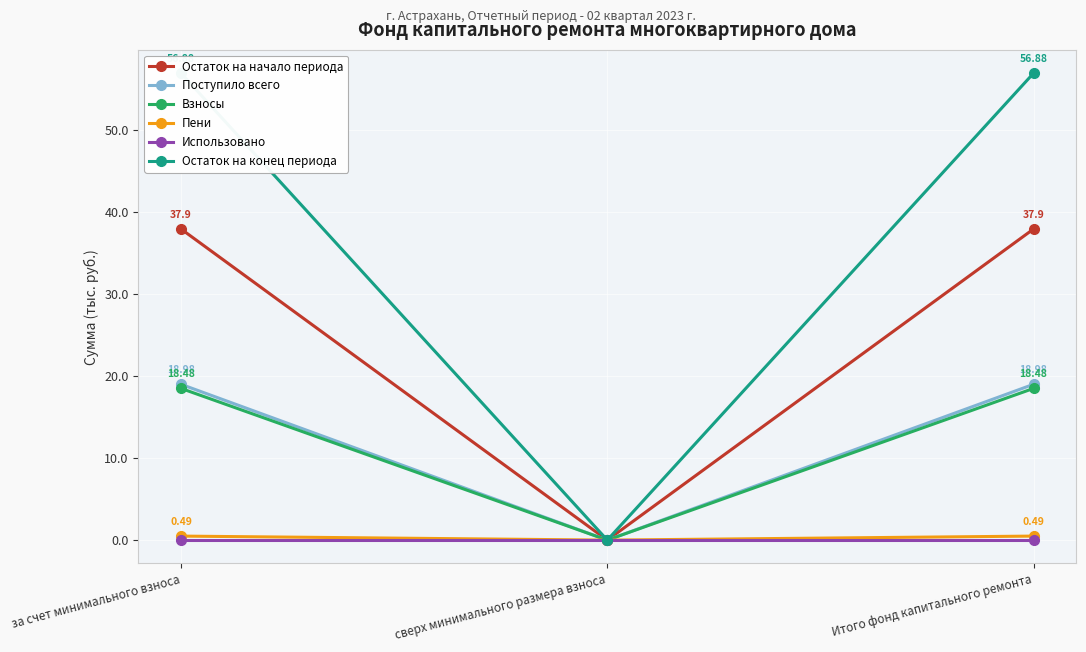

What is the greatest value displayed?

56.9